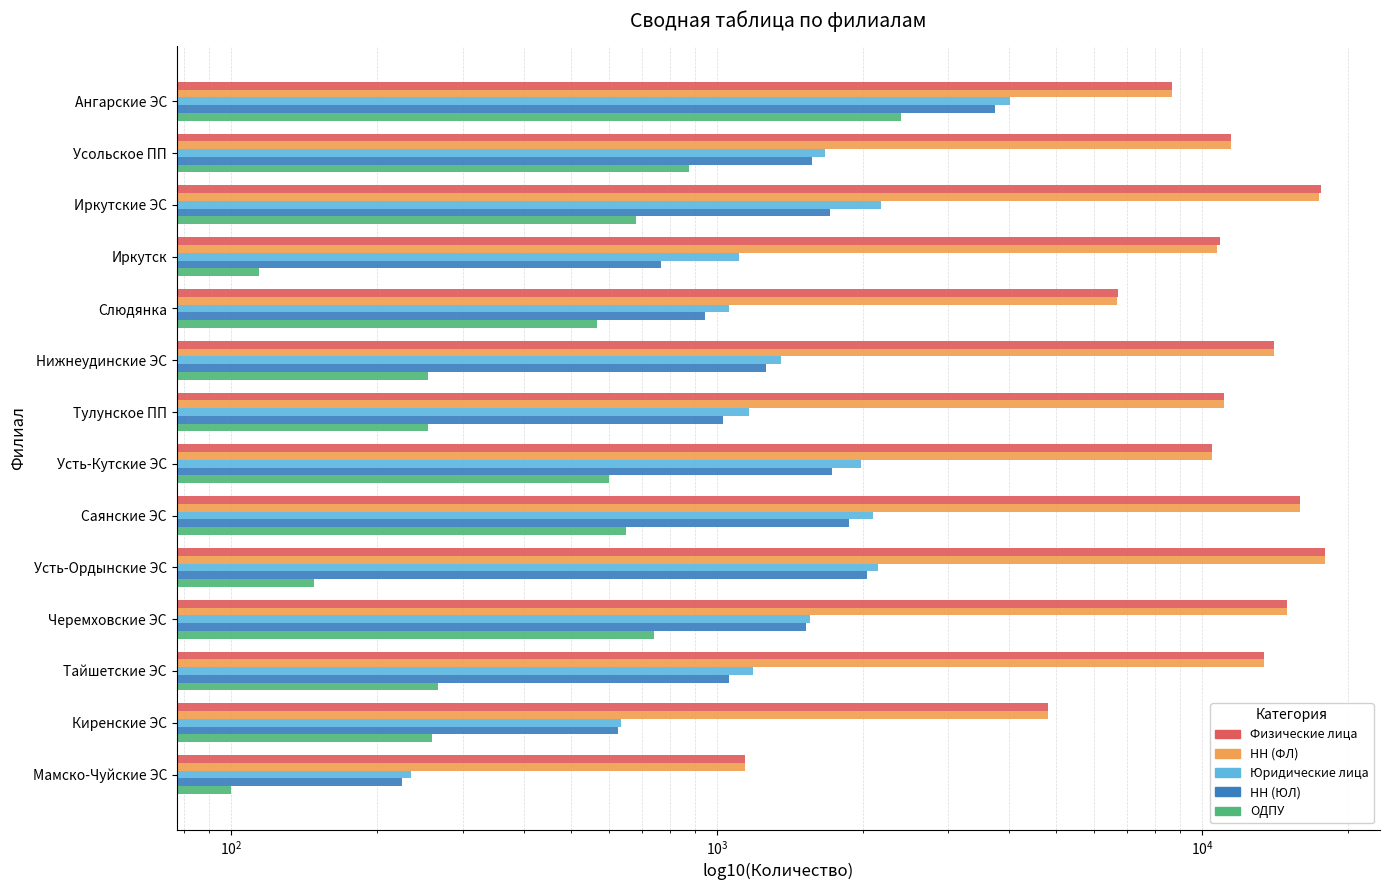

What is the minimum value shown in the chart?

100